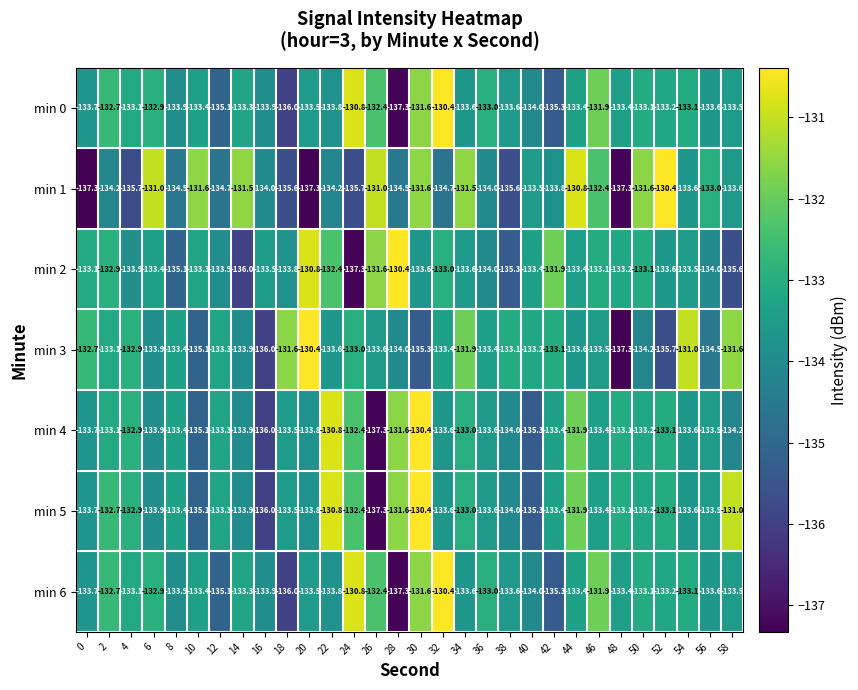

What is the minimum value for min 1?

-137.3